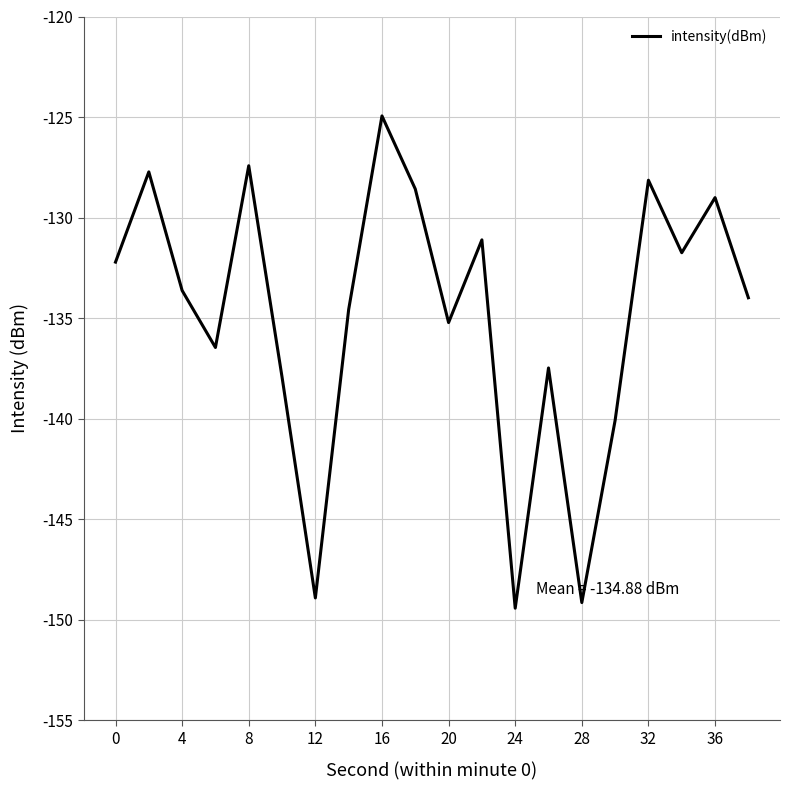

What is the greatest value displayed?

-124.9